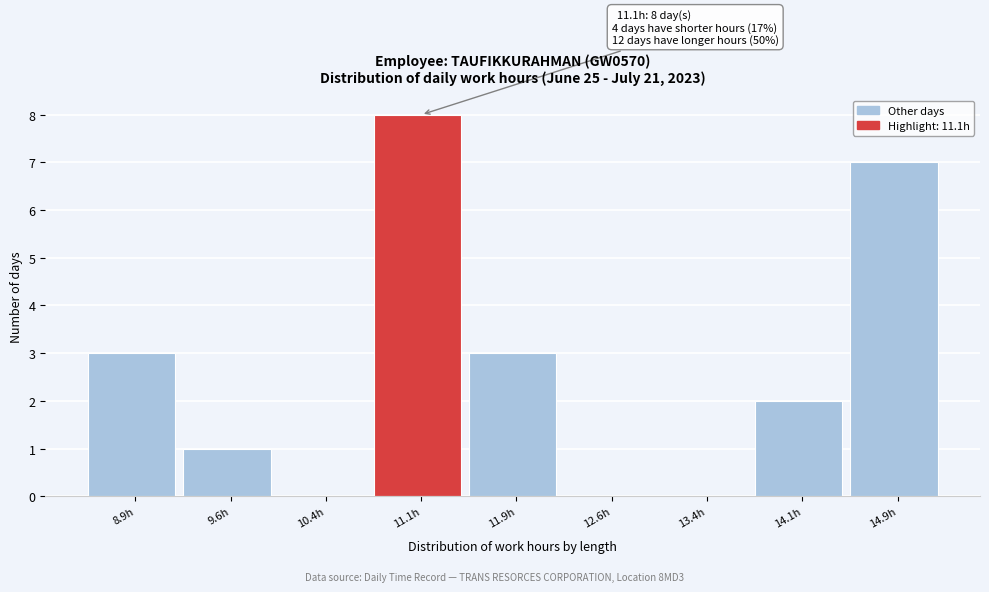

Which range on the x-axis has the tallest bar?

10.75 to 11.50